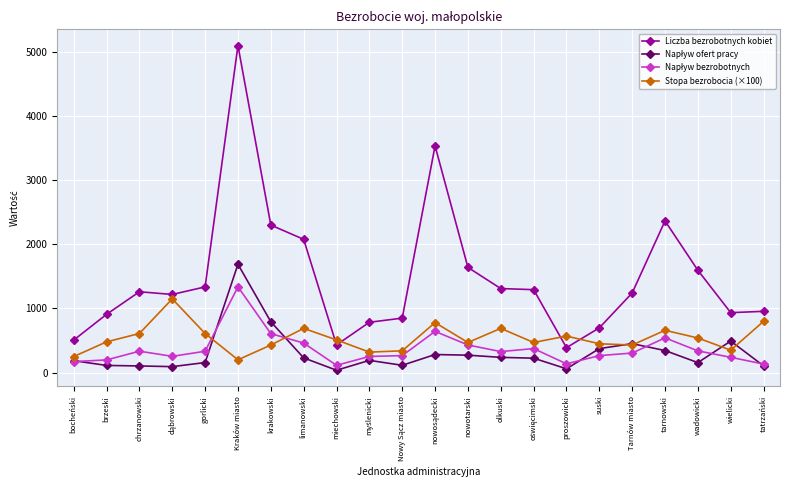

Which label corresponds to the largest value in the chart?

Kraków miasto